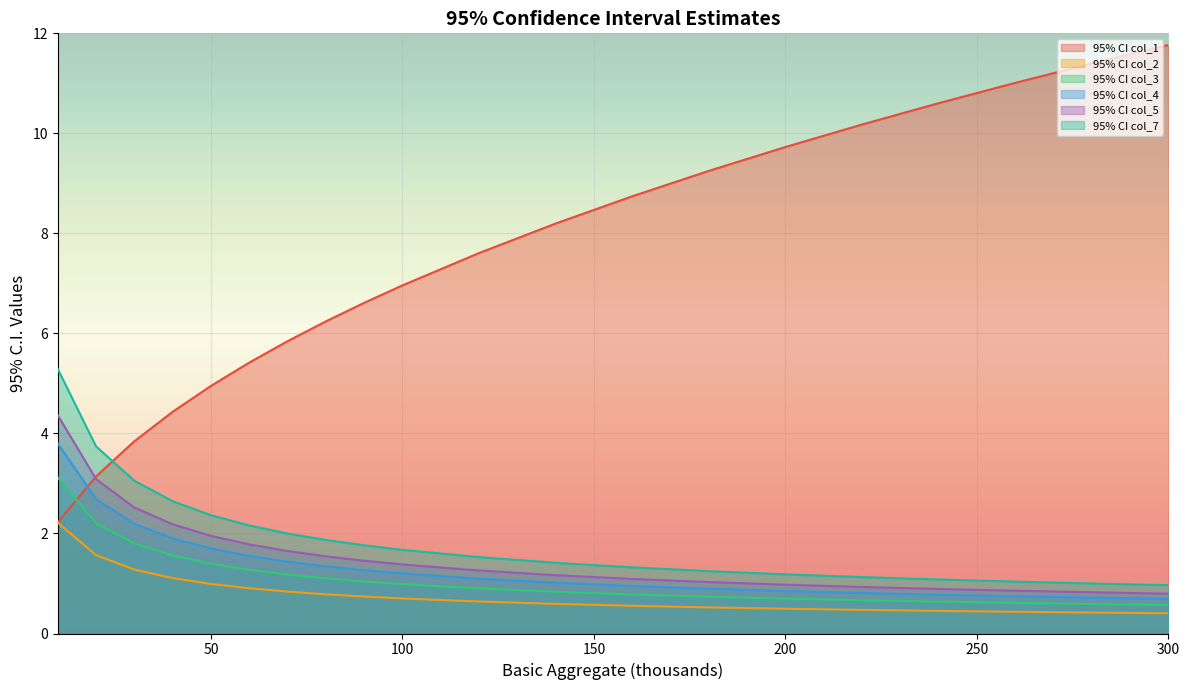

Which has a higher value, 120 or 200?

200